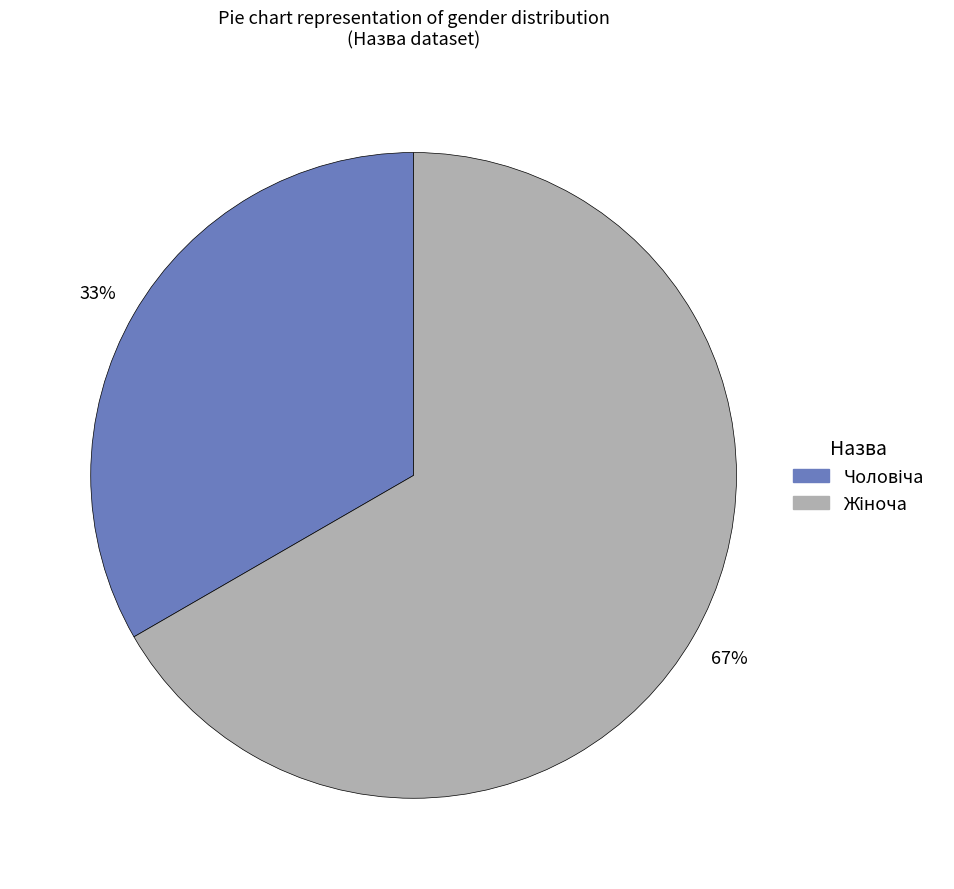

To the nearest percent, what is the average slice percentage?

50%